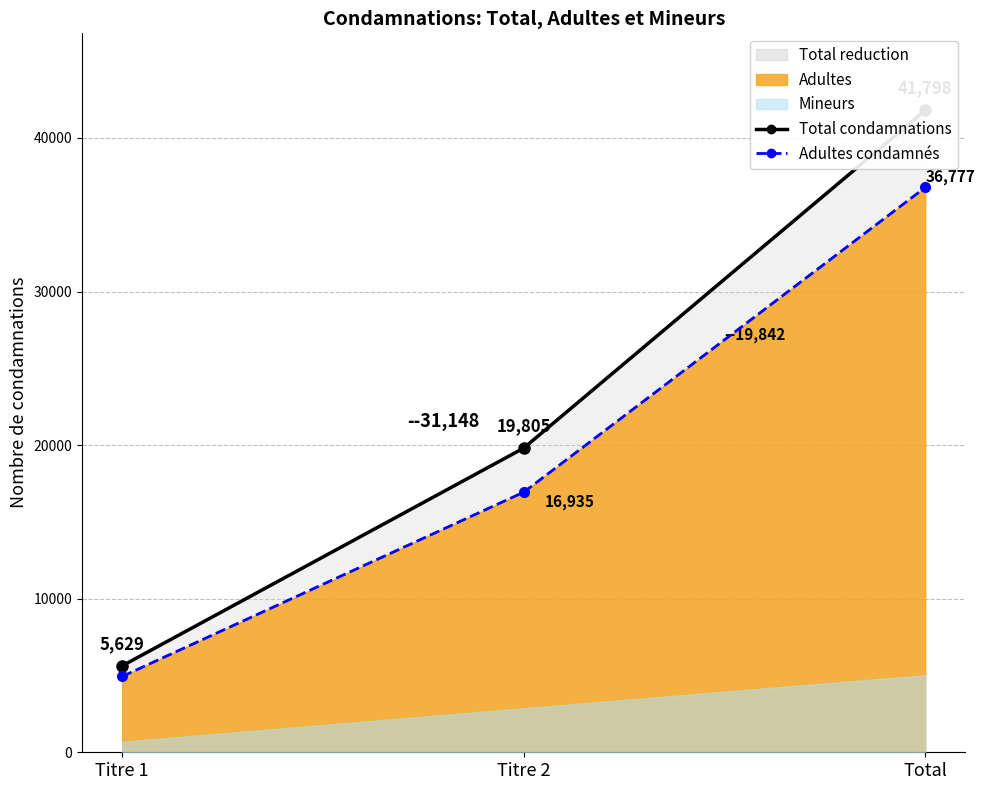

Between Titre 1 and Titre 2, which series saw the biggest shift?

Total (line)